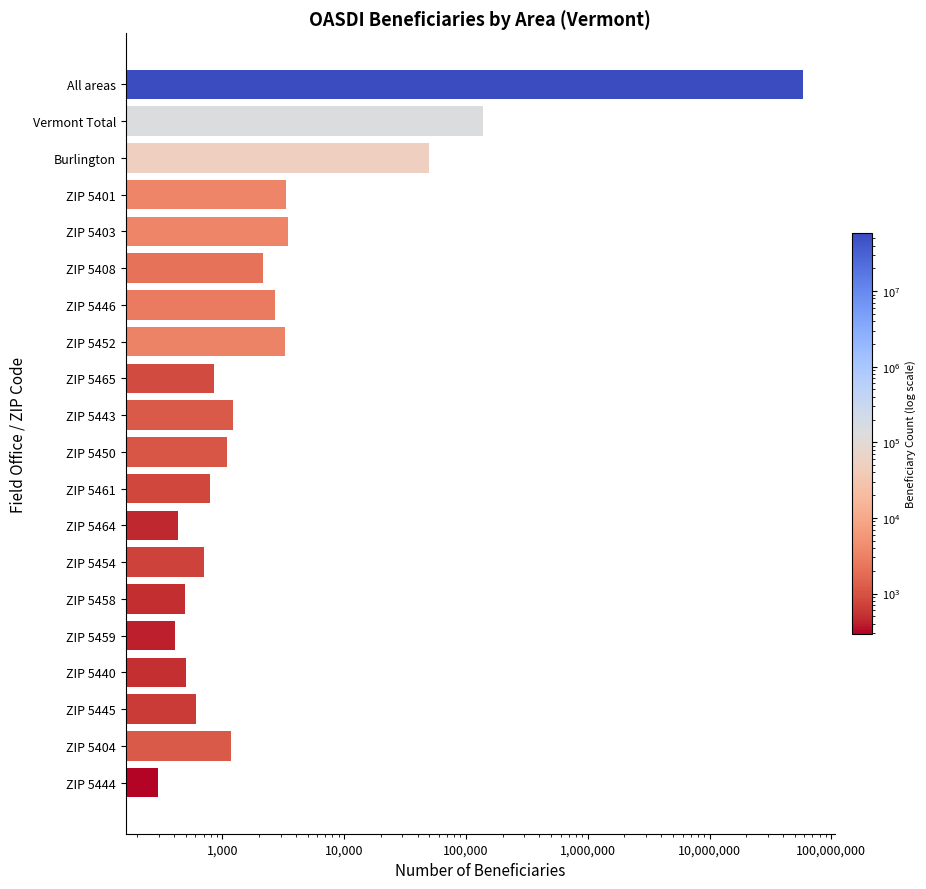

True or false: the data shows 1185 at ZIP 5404.

True